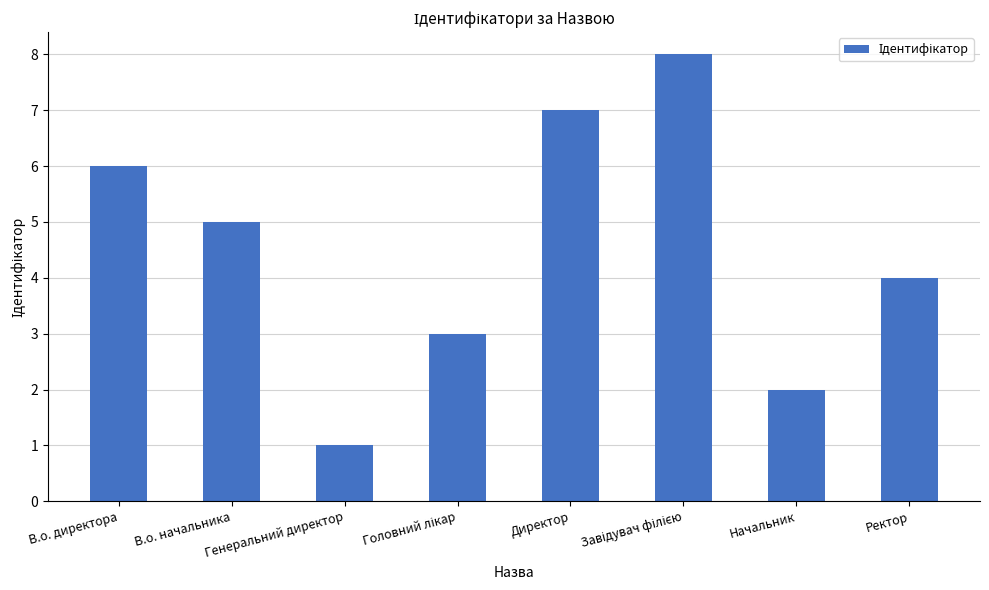

Which label corresponds to the smallest value in the chart?

Генеральний директор